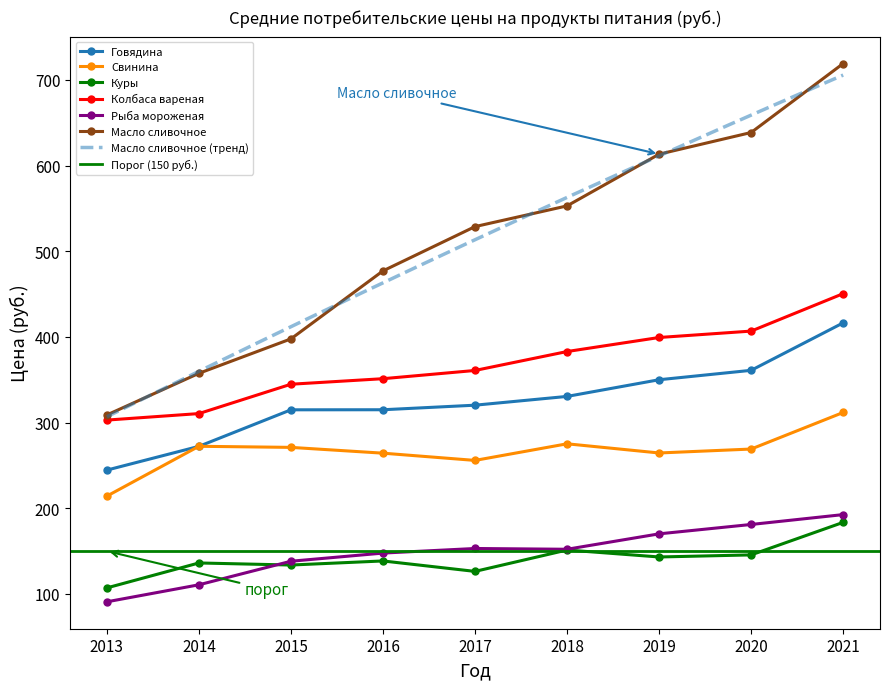

True or false: Масло сливочное and Рыба мороженая cross at least once.

False